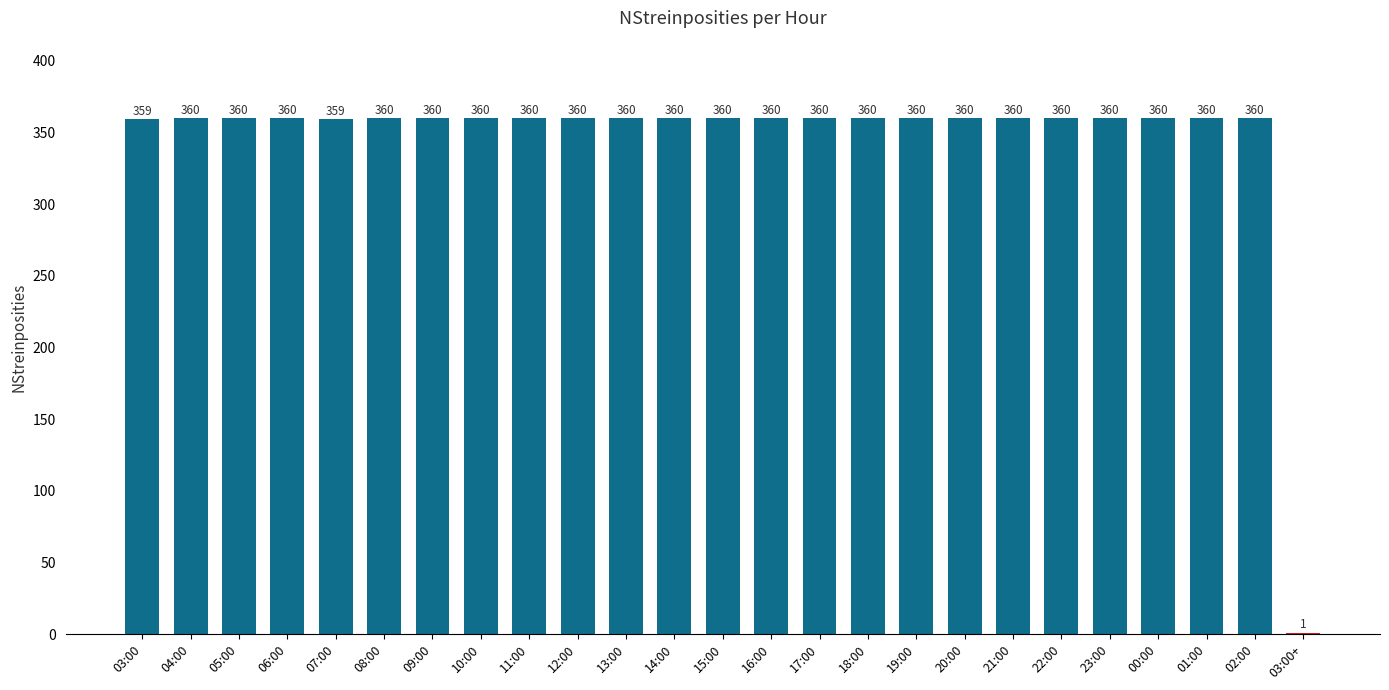

What is the sum of the values at 14:00 and 15:00?

720